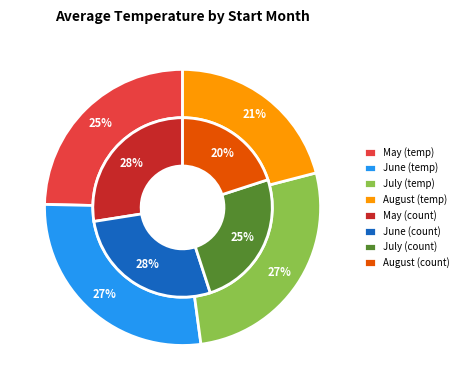

Is it true that 08 is 1% of the pie?

False